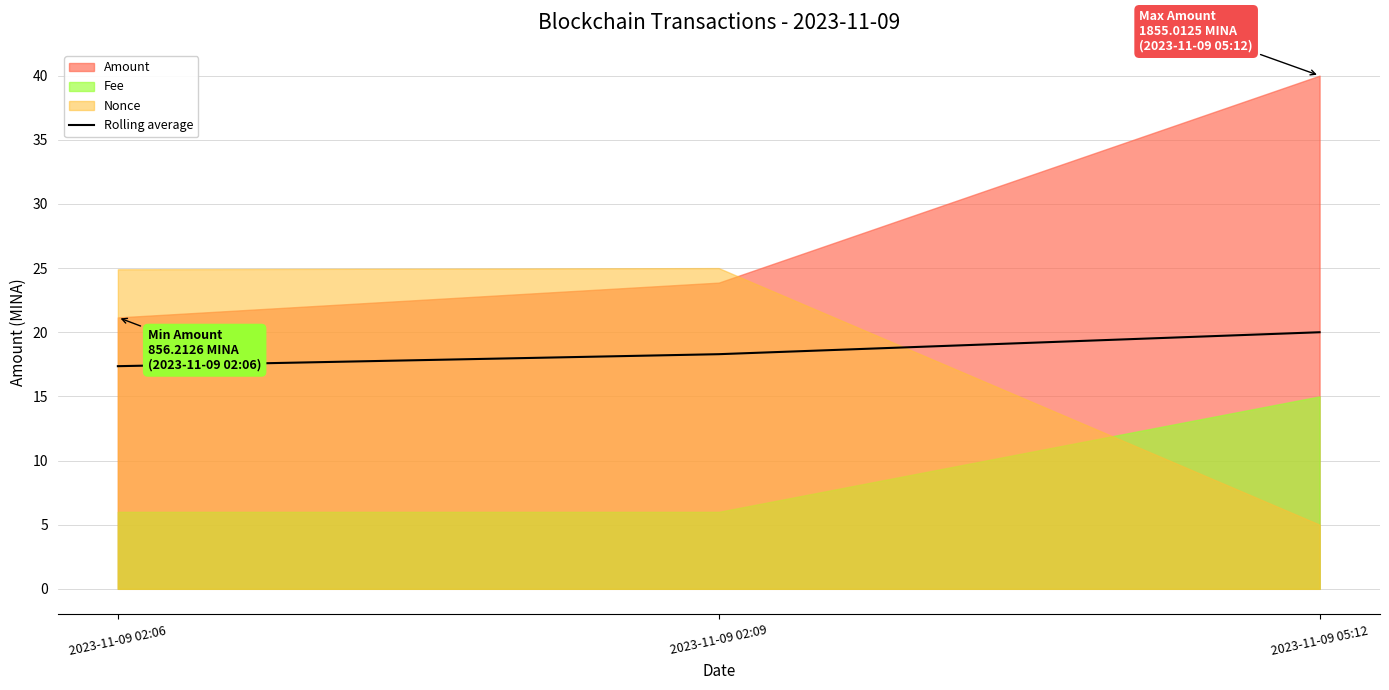

Count the number of values greater than 18.

2